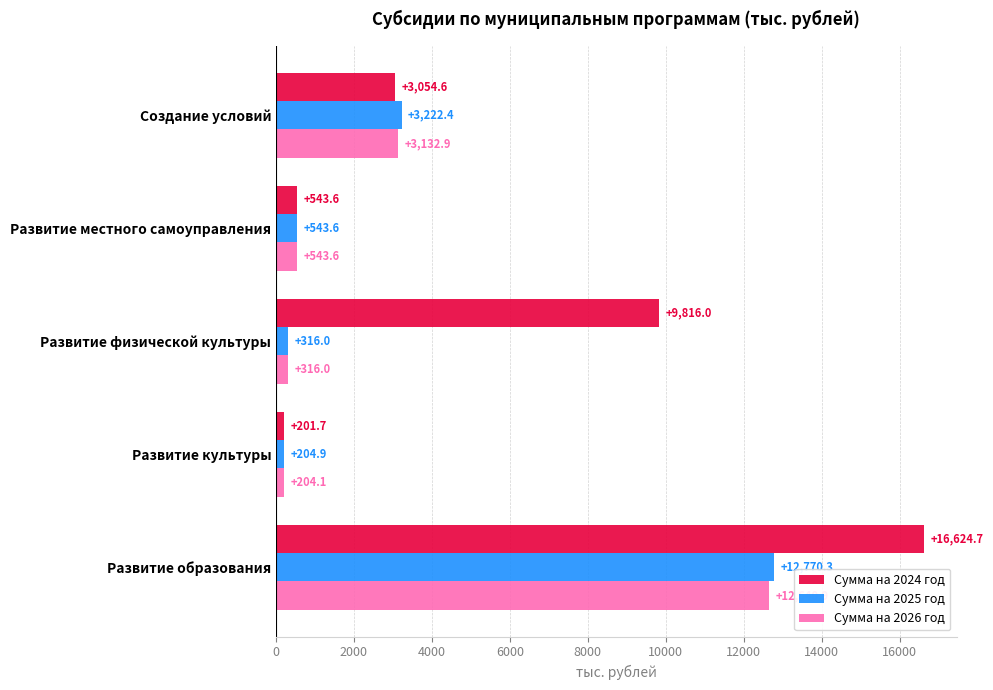

What are all the series names shown in the legend?

Сумма на 2024 год, Сумма на 2025 год, Сумма на 2026 год